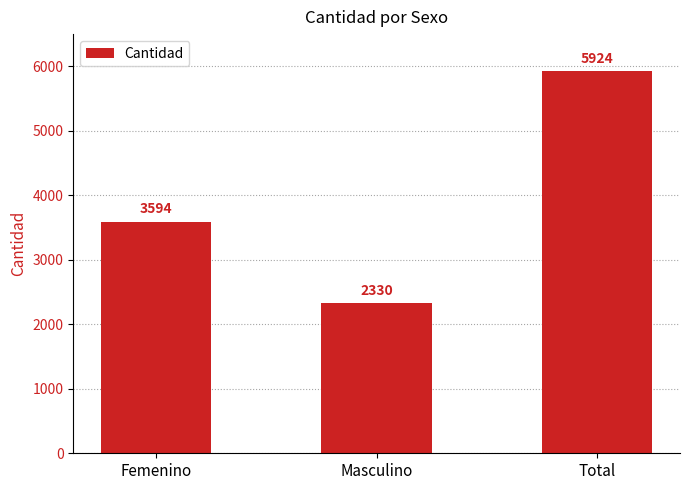

The chart shows a value of 3267 at Total. True or false?

False